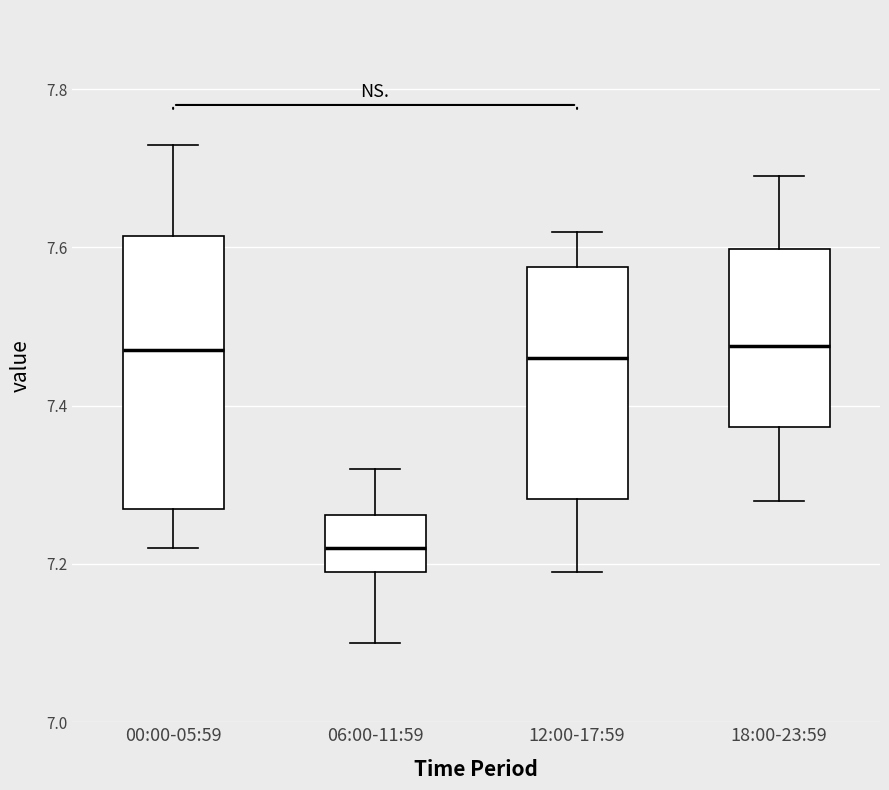

Which box is the tallest, from its lower edge to its upper edge?

00:00-05:59